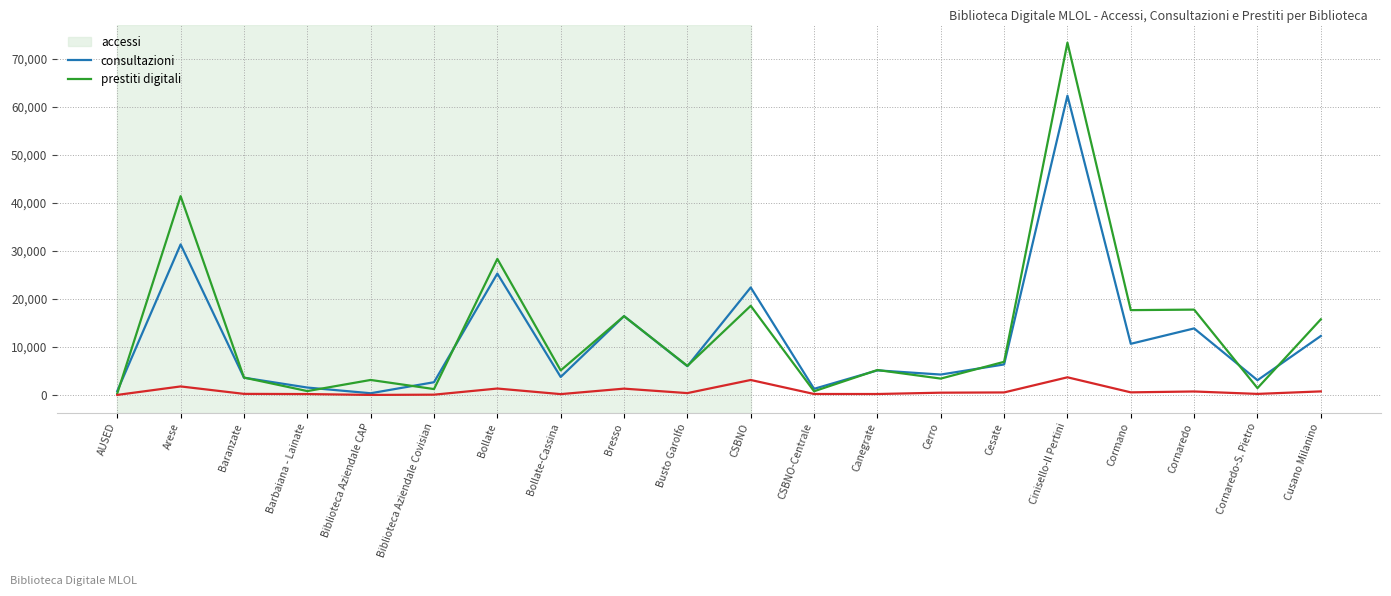

Is it true that accessi equals 4832 at Cornaredo?

False